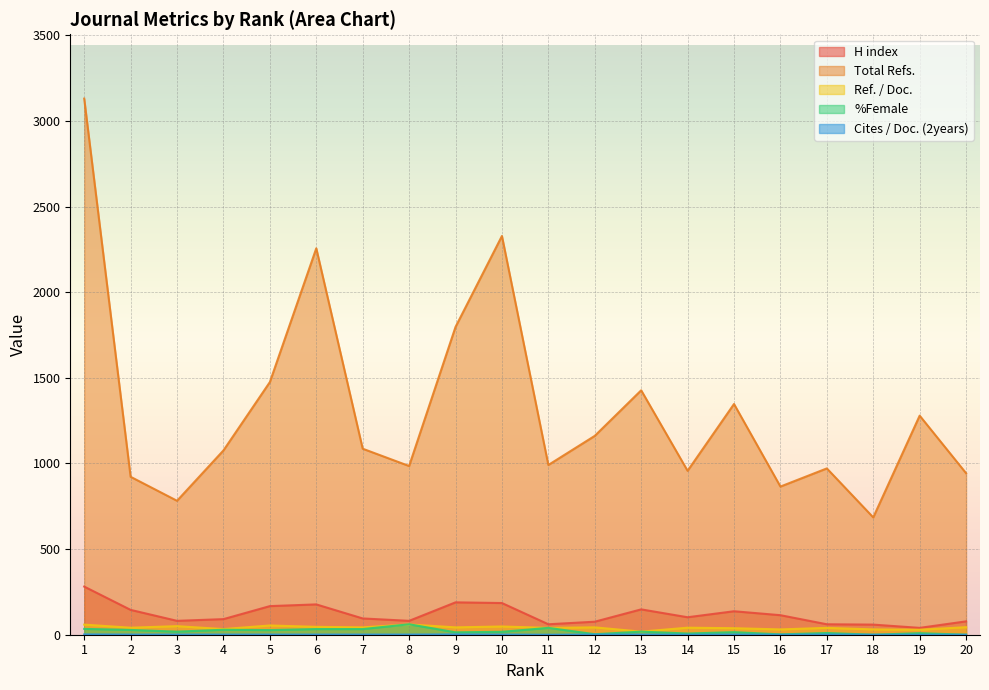

What is the value of the Total Refs. point at the 5th from the left?

1475